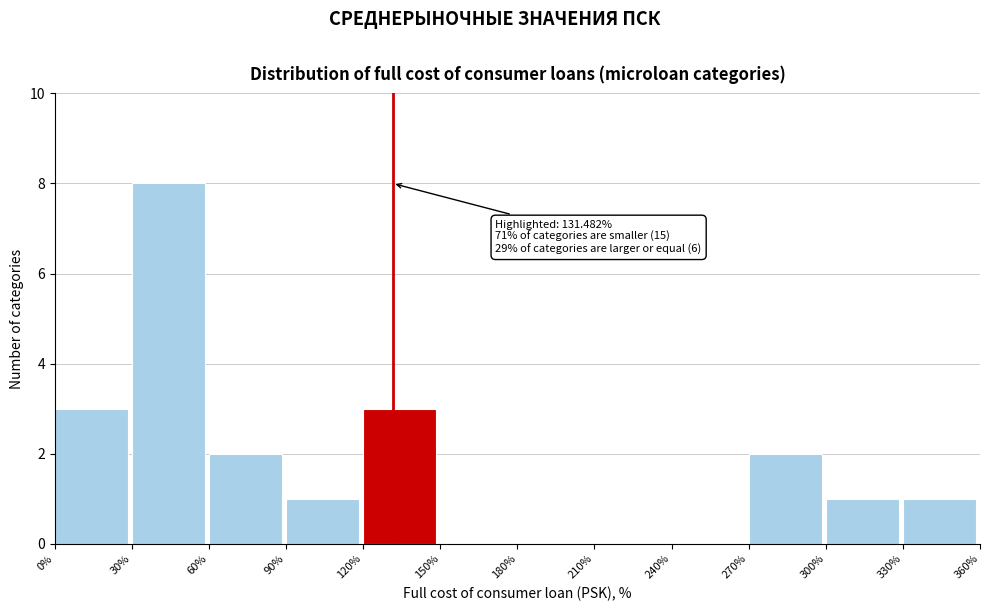

Which range on the x-axis has the tallest bar?

30% to 60%